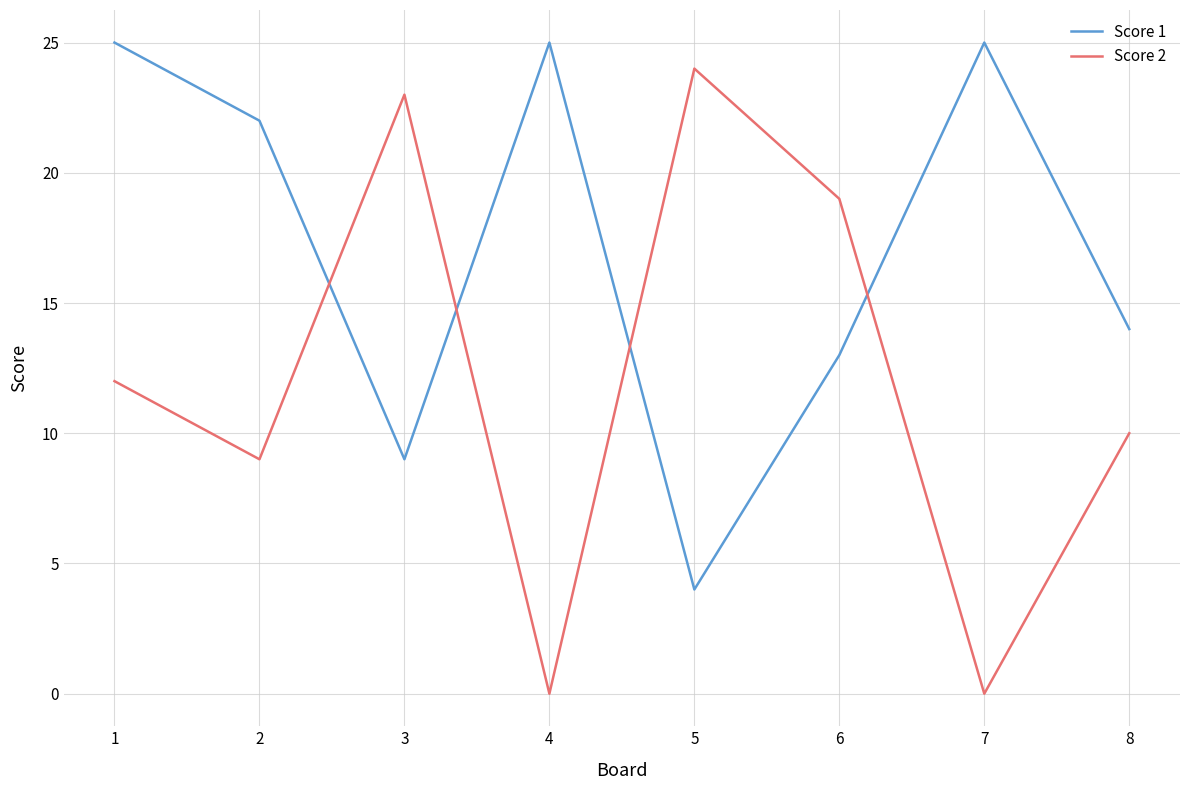

What is the total value across all series at 2?

31